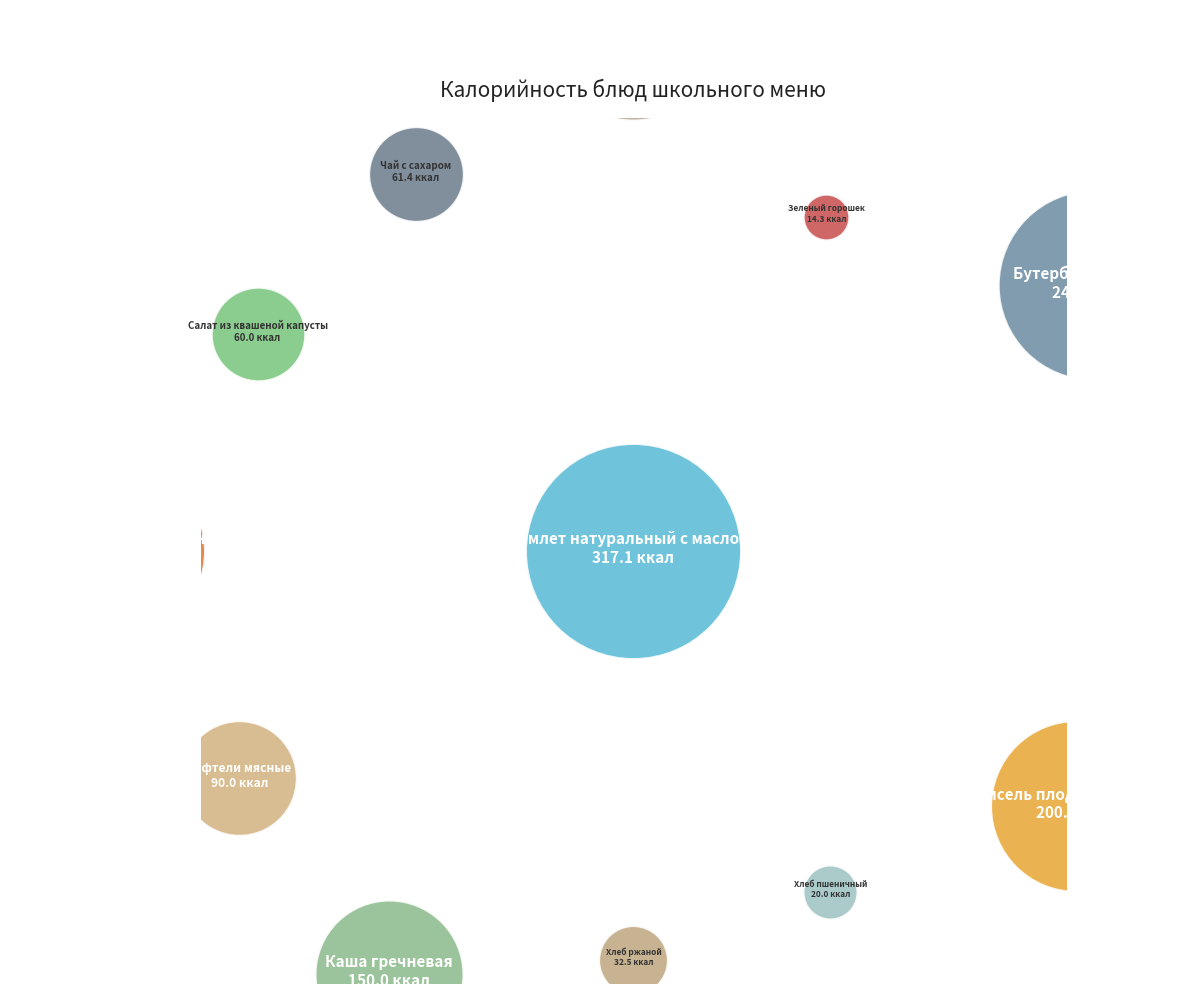

What is the change in value from Бутерброд с маслом to Хлеб ржаной?

-213.9